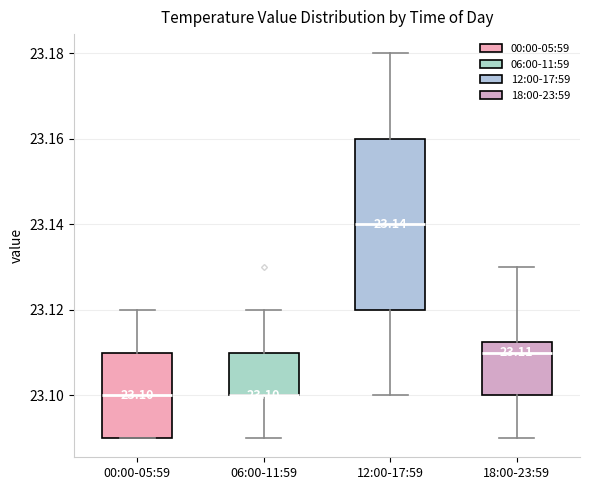

Which box is the tallest, from its lower edge to its upper edge?

12:00-17:59